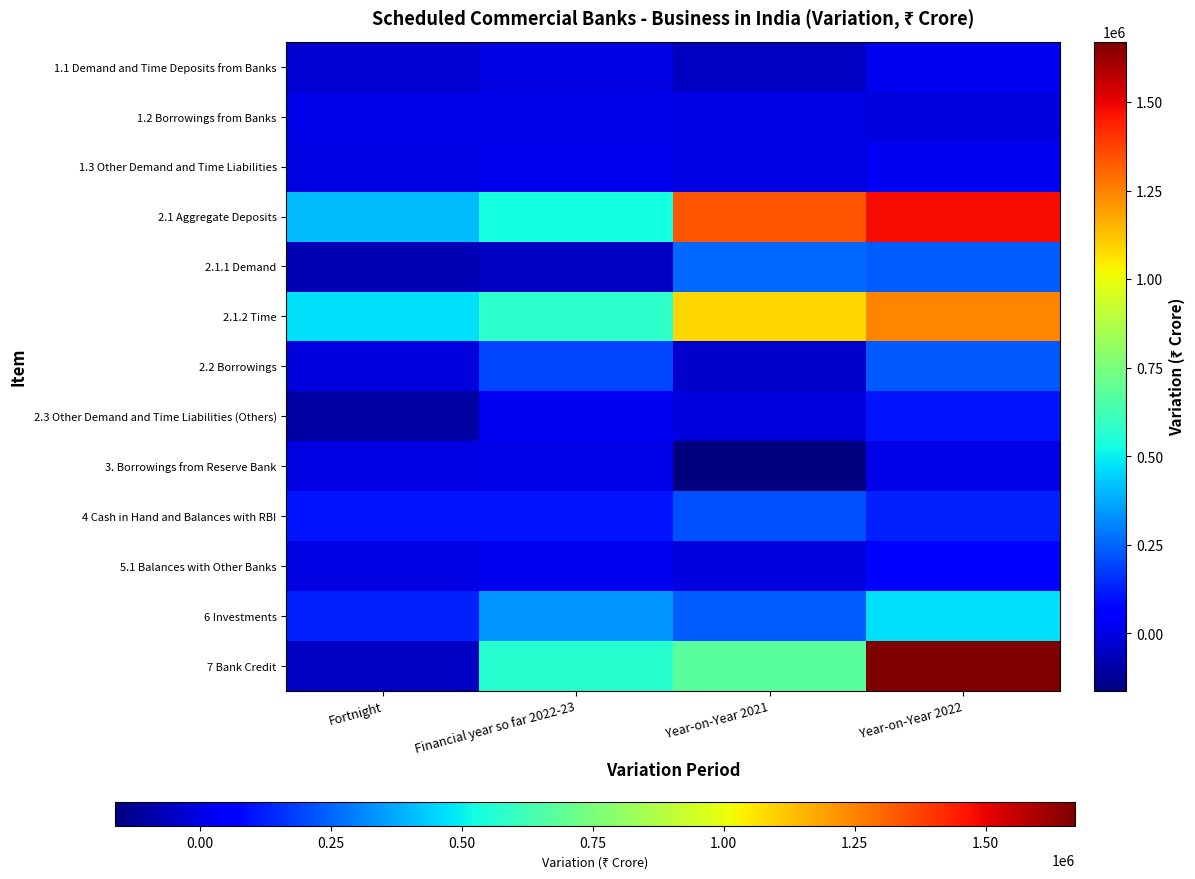

At which category is the sum across all series the highest?

Year-on-Year 2022